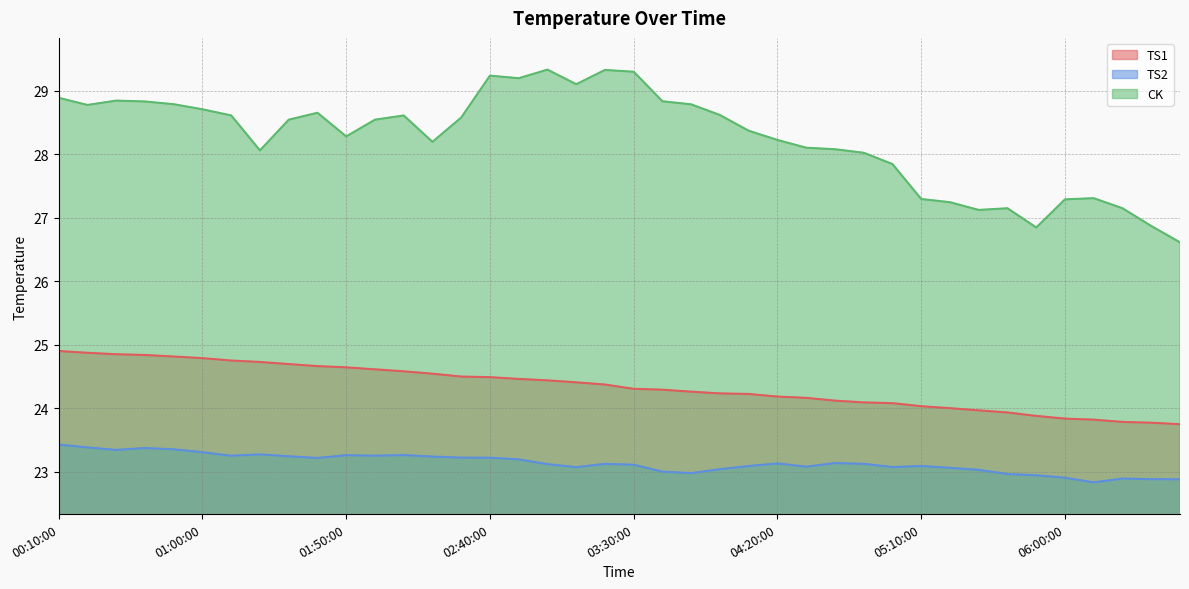

What is the sum of all TS2 values?

925.4